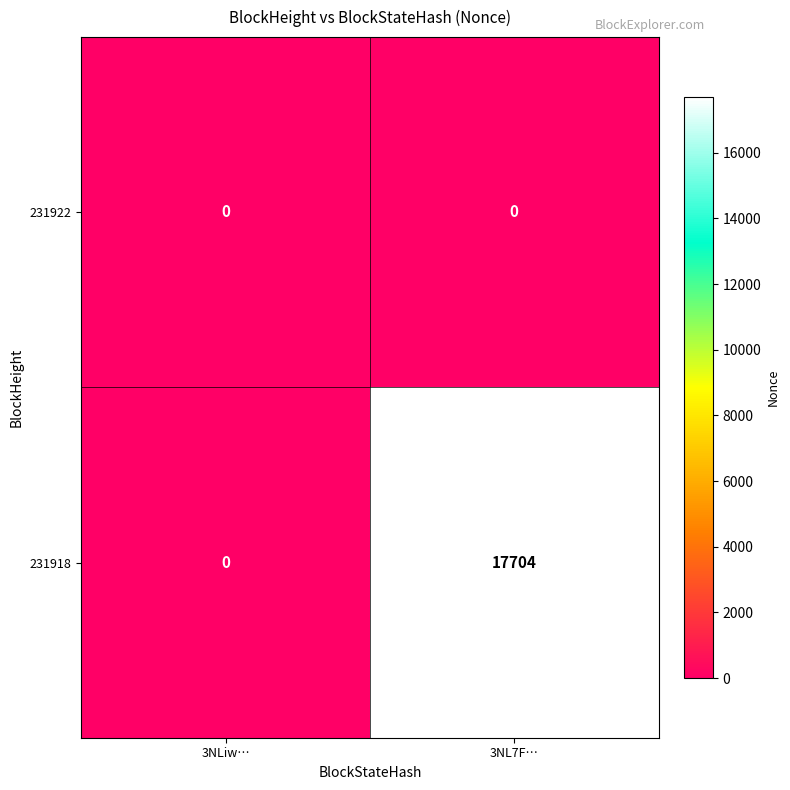

At which category is the sum across all series the highest?

3NL7F…